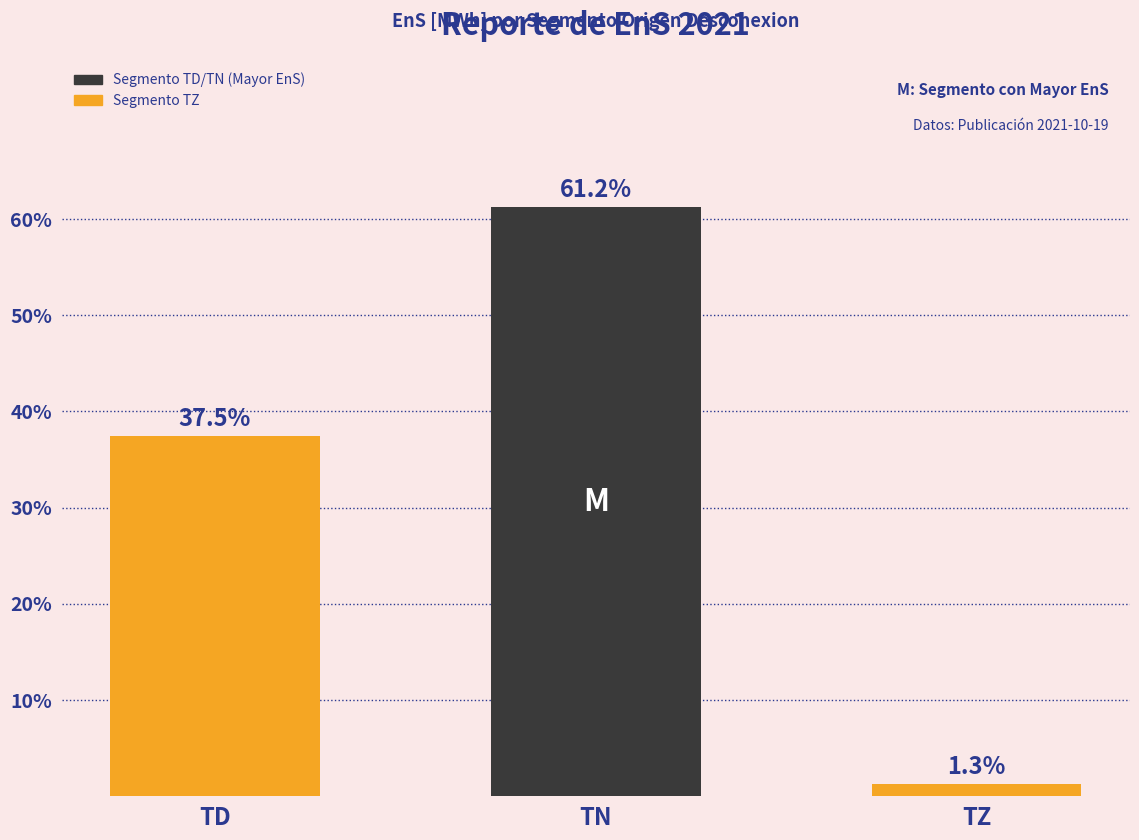

What is the sum of the values at TZ and TD?

38.8